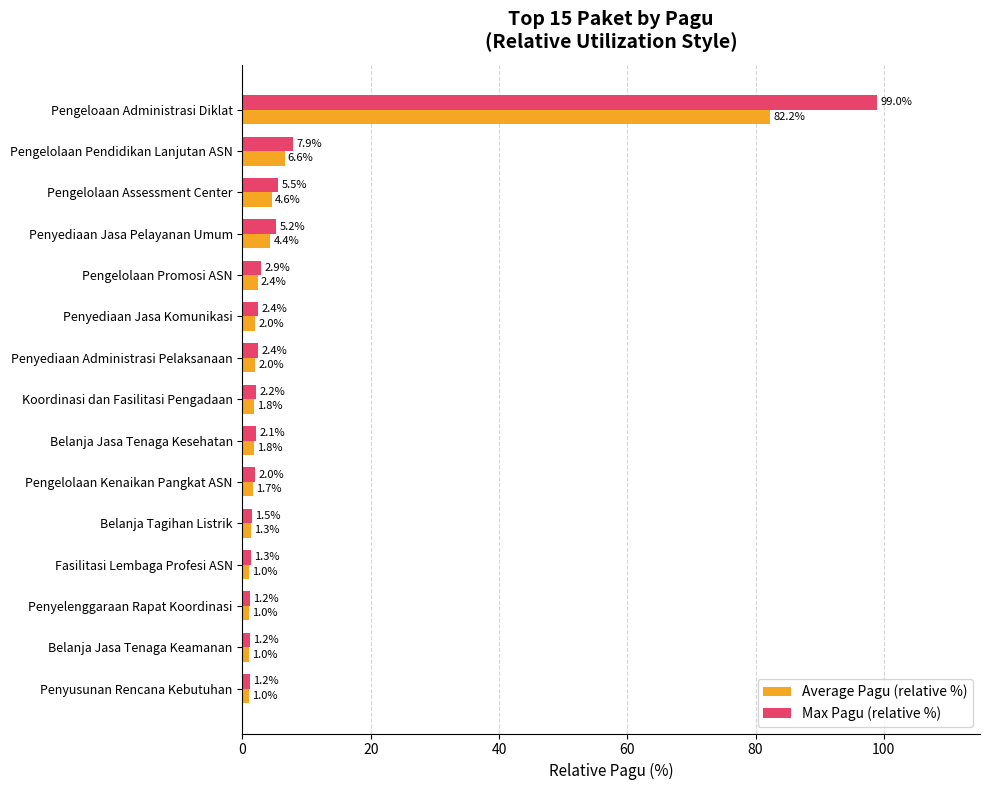

At which label is Average Pagu (relative %) closest to 41?

Pengelolaan Pendidikan Lanjutan ASN